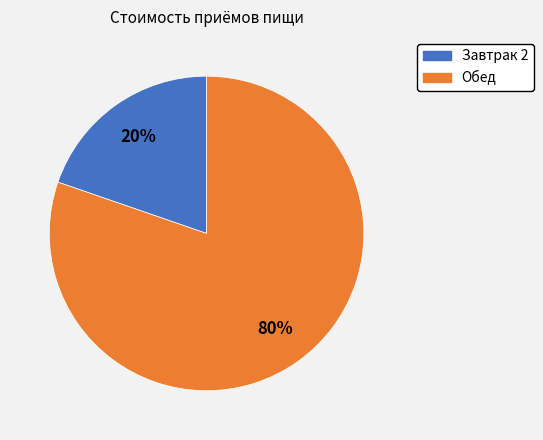

Is there a majority slice in this chart?

Yes